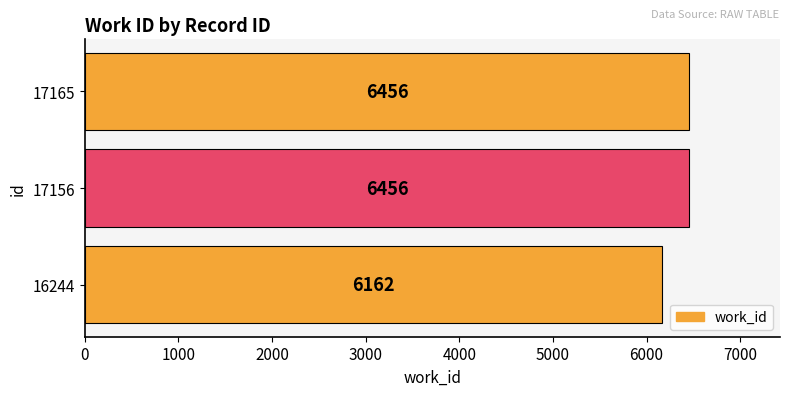

What is the change in value from 16244 to 17156?

+294